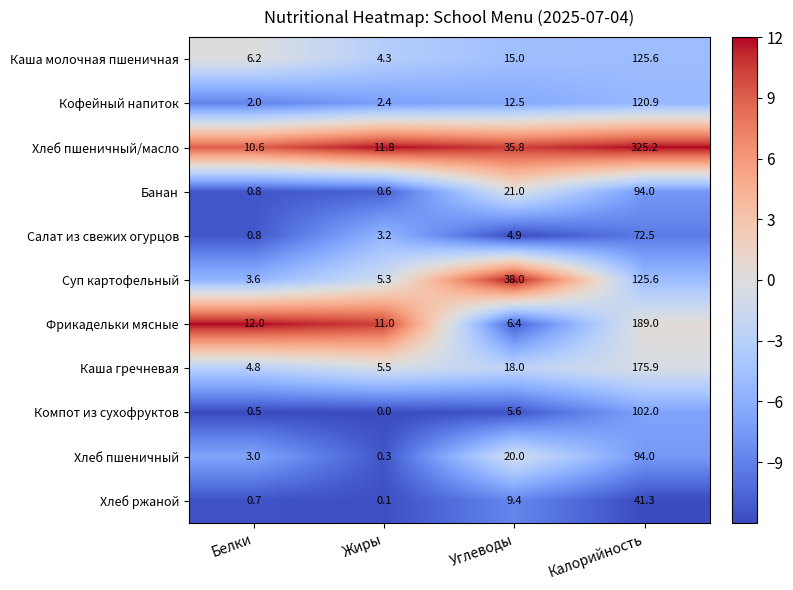

What is the sum of all Хлеб ржаной values?

51.5